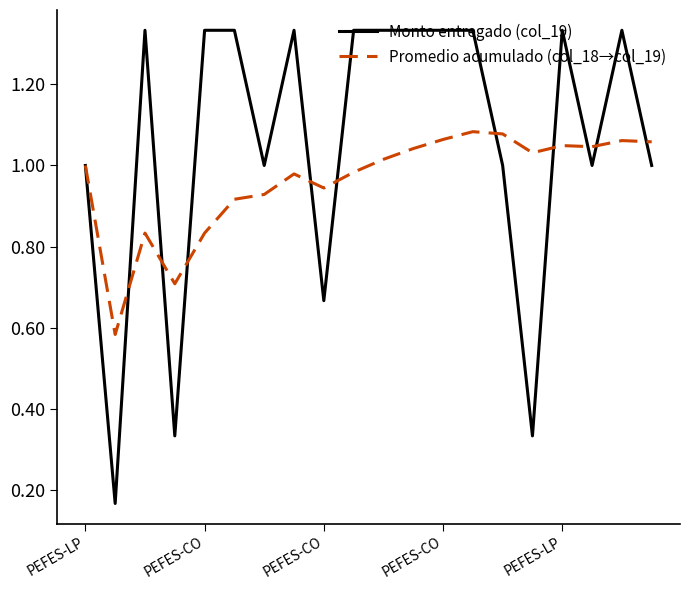

Which series has the largest range (max minus min)?

Monto entregado (col_19)